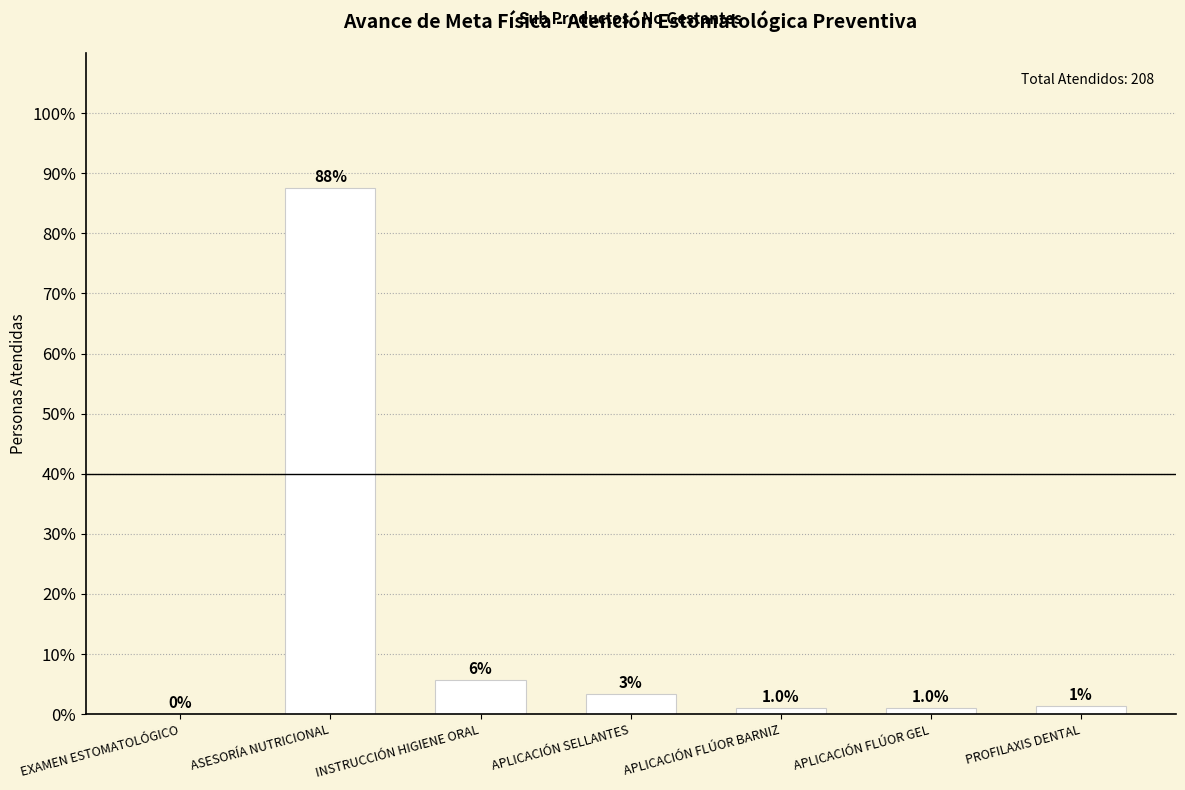

At which label does the data first exceed 1?

ASESORÍA NUTRICIONAL